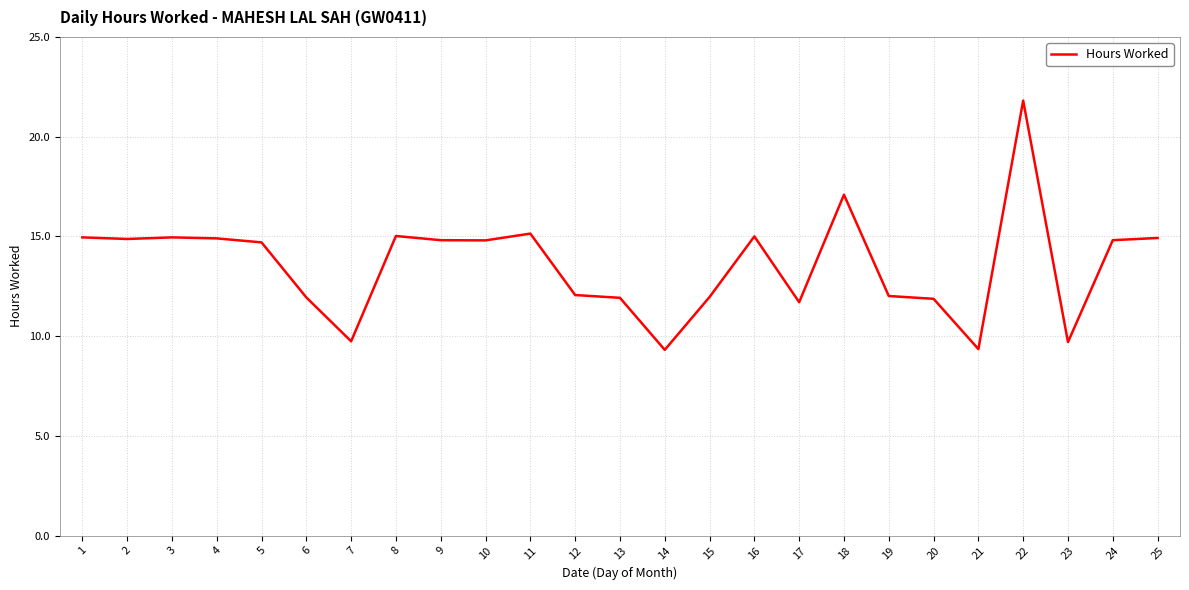

What is the difference between the maximum and minimum values?

12.5